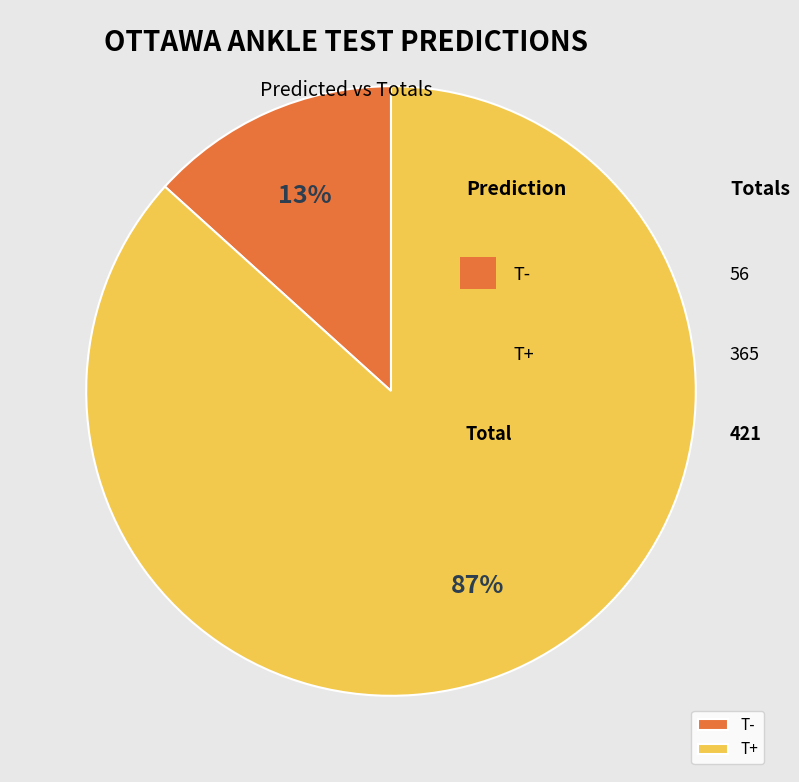

The T- slice represents 13% of the pie. True or false?

True